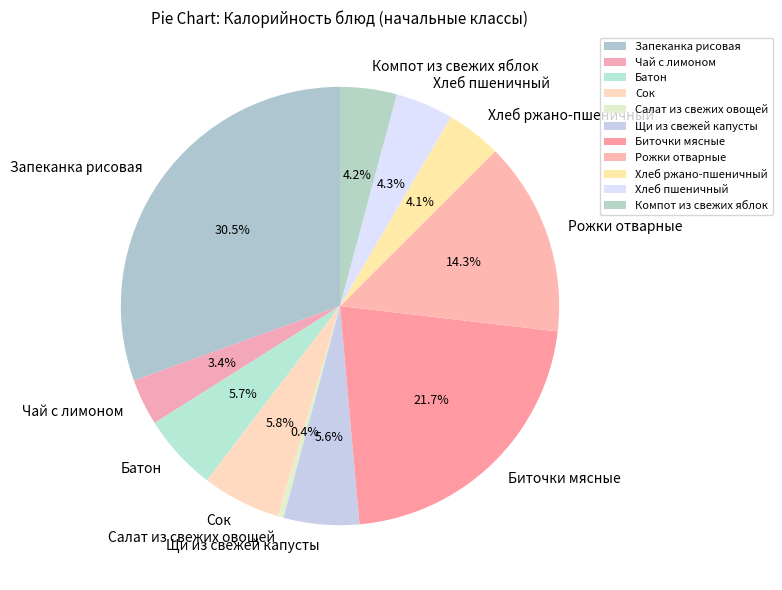

Which category has the biggest portion of the pie?

Запеканка рисовая